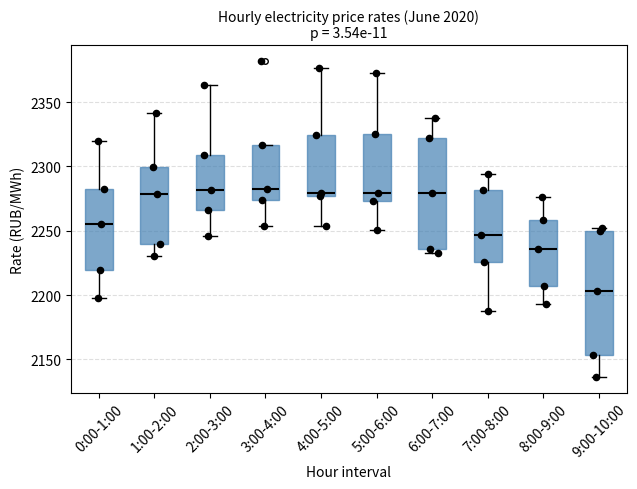

Which box's median line is the lowest?

9:00-10:00